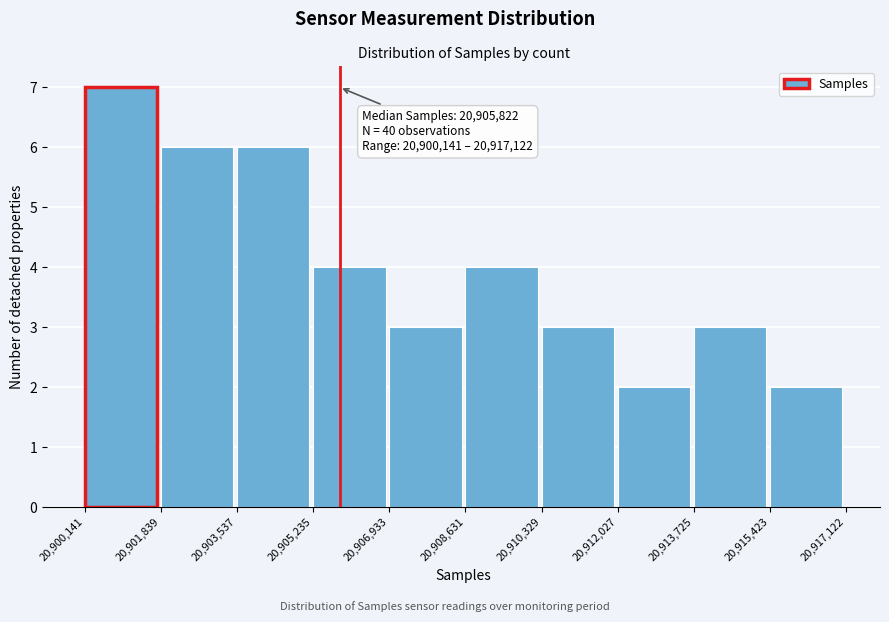

Over which range of the x-axis is the bar tallest?

20,900,141 to 20,901,839